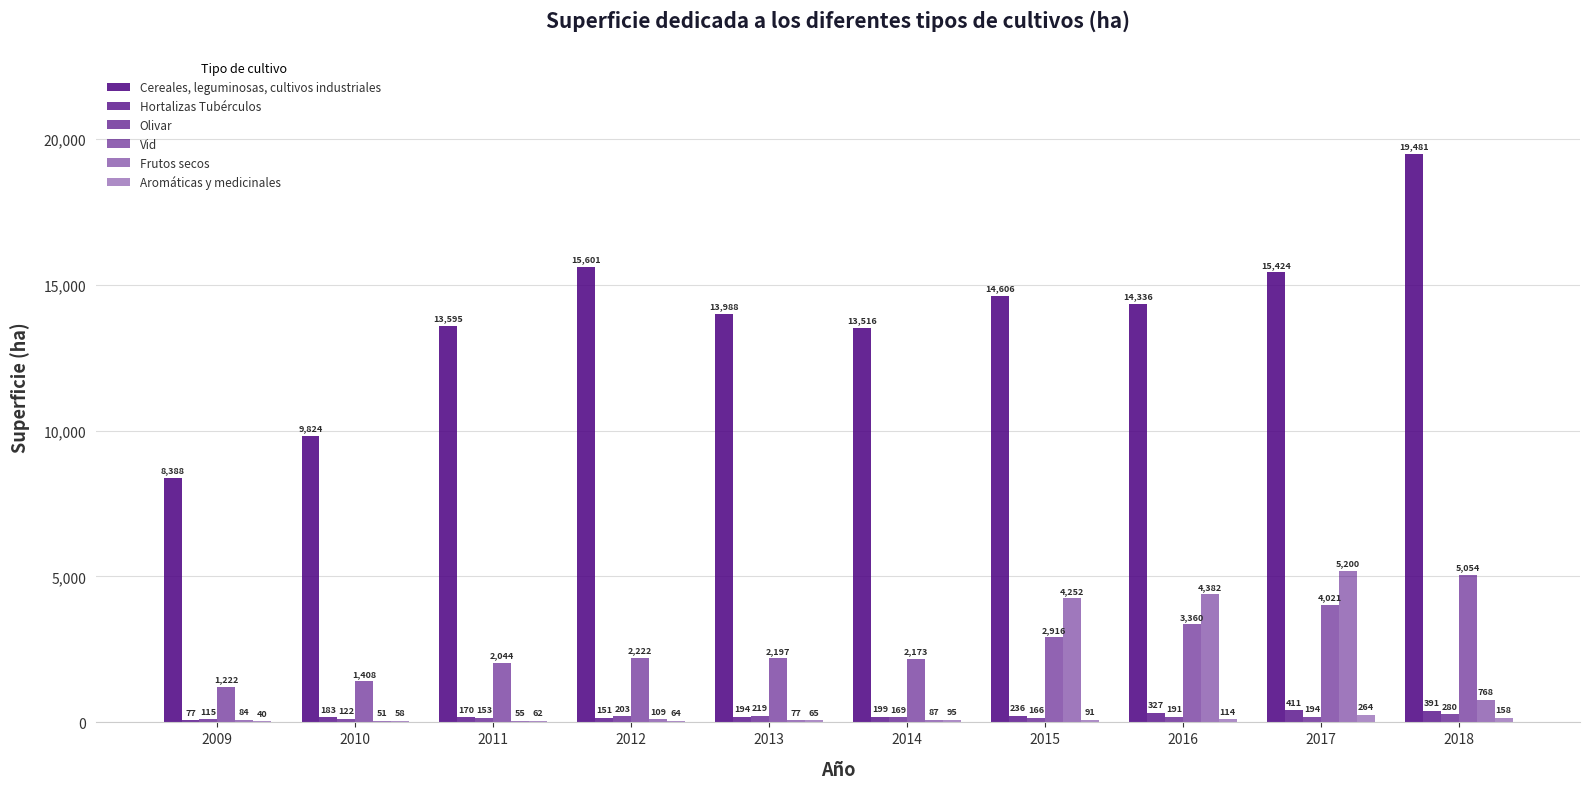

What is the minimum value shown in the chart?

40.0